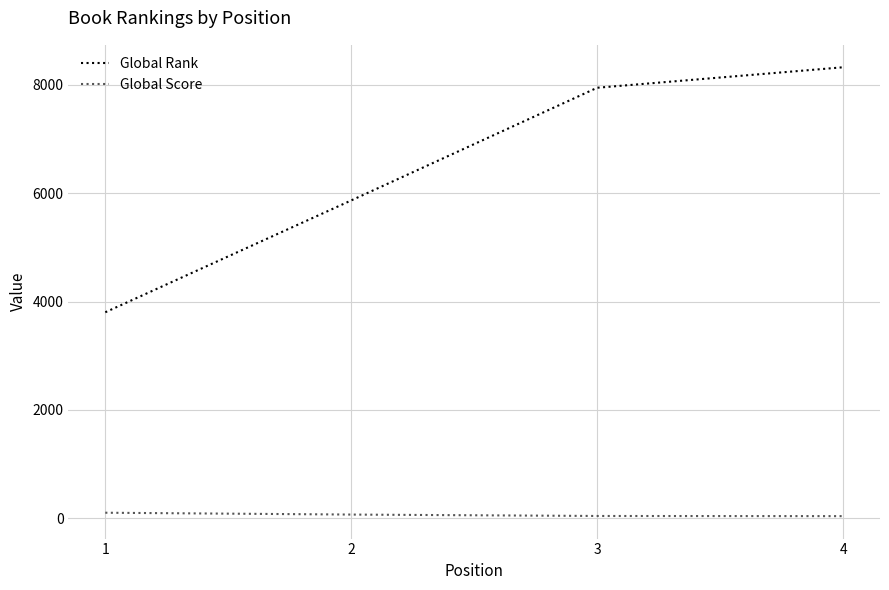

True or false: Global Rank and Global Score intersect in this chart.

False